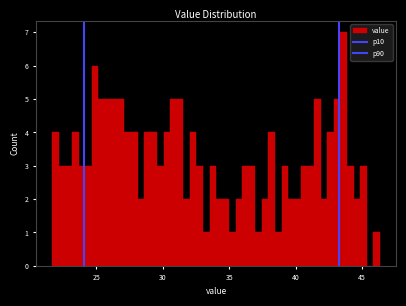

Read against the x-axis, roughly where is the centre of the tallest bar?

43.5